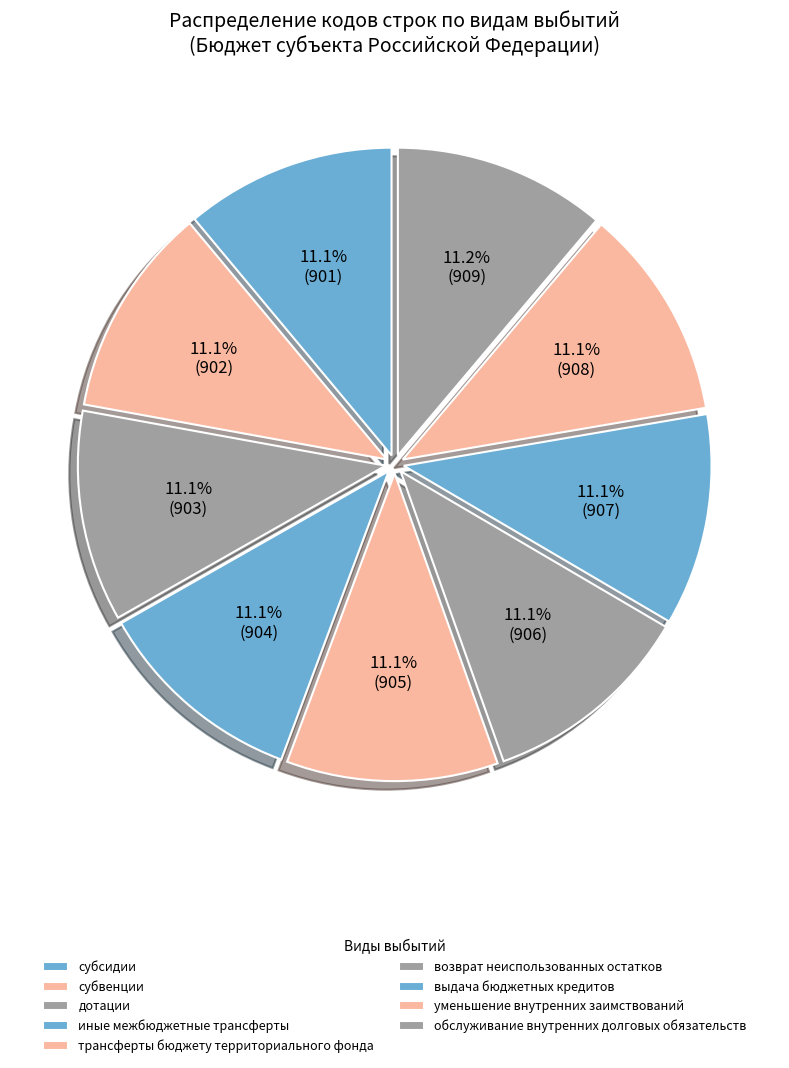

Does выдача бюджетных кредитов represent more than half of the total?

No